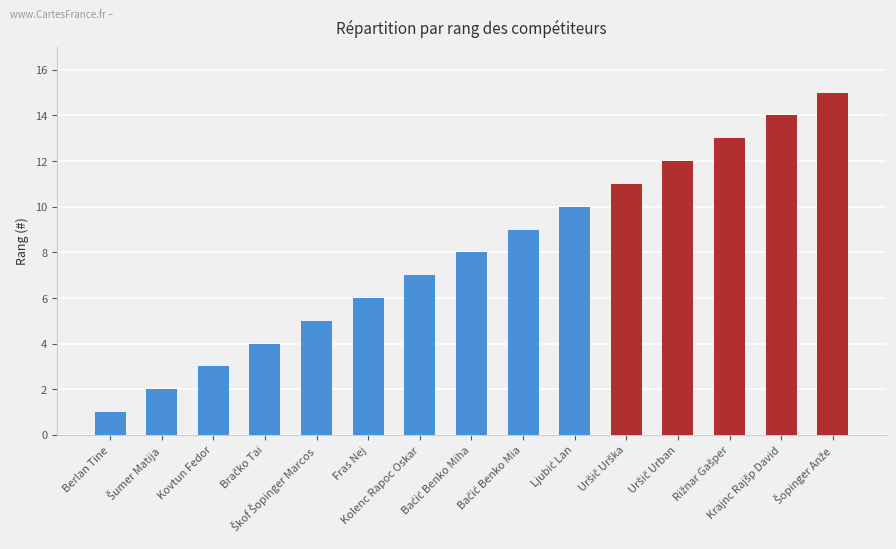

What is the difference between the second highest and second lowest values?

12